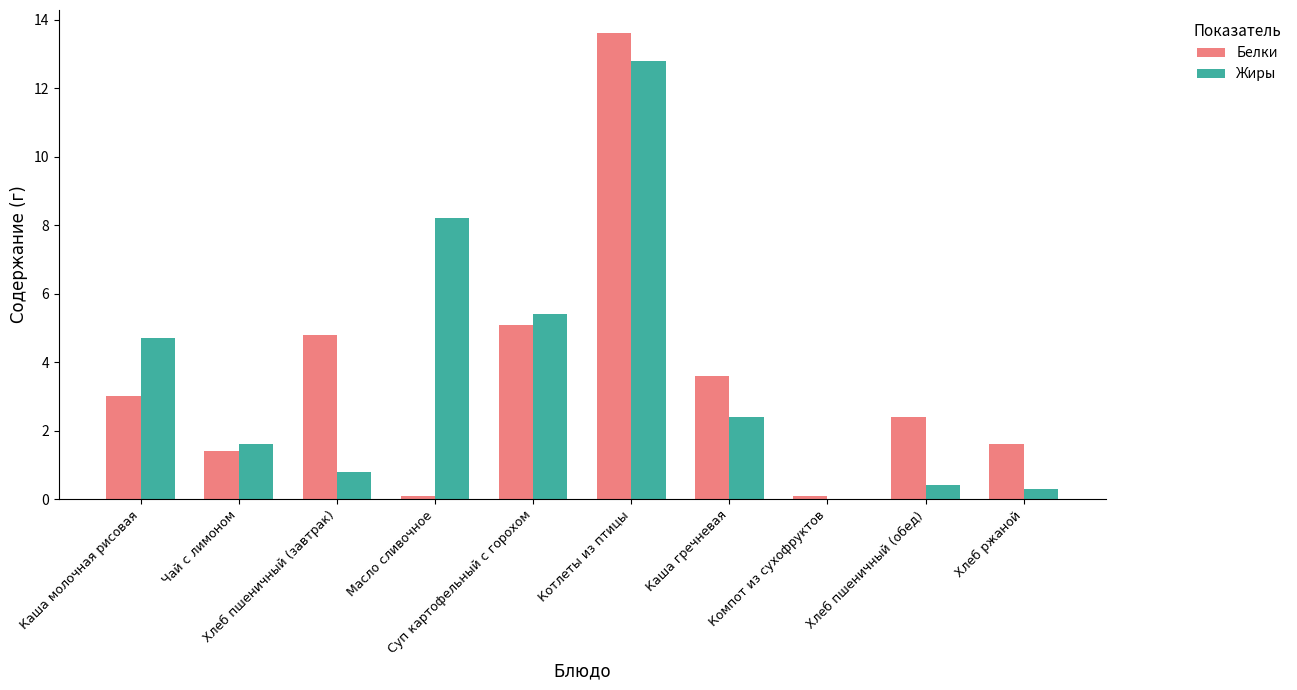

What is the greatest value displayed?

13.6